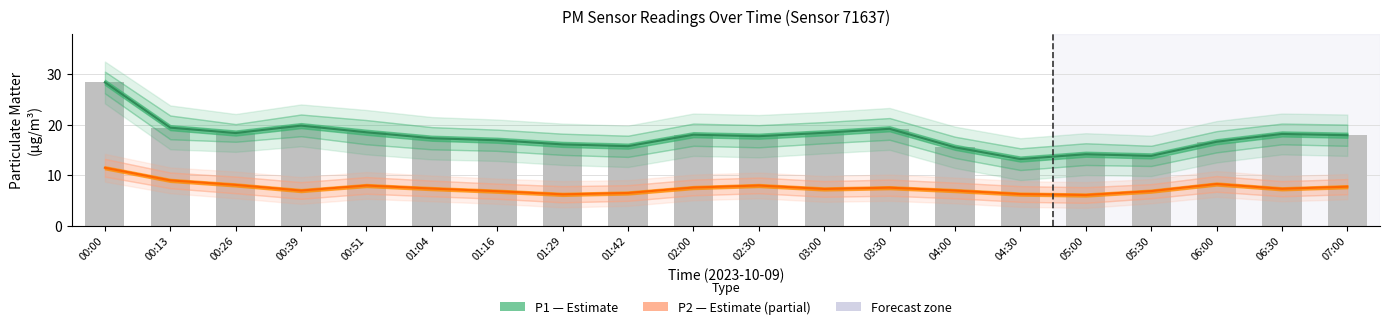

Which series has the largest range (max minus min)?

P1